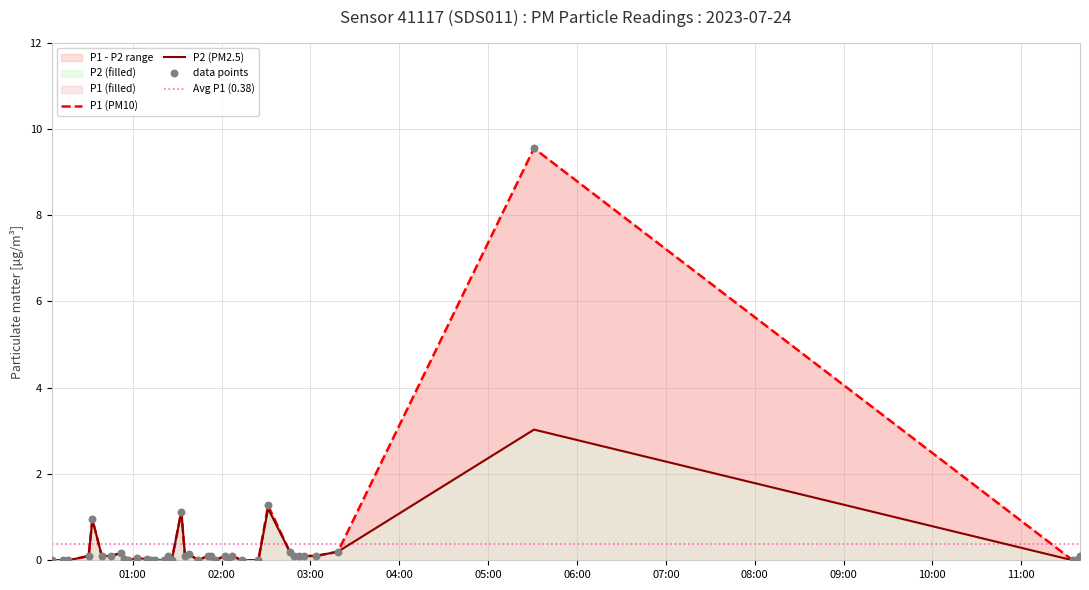

Is the value of P2 at 26 greater than the value of P1 at 14?

Yes